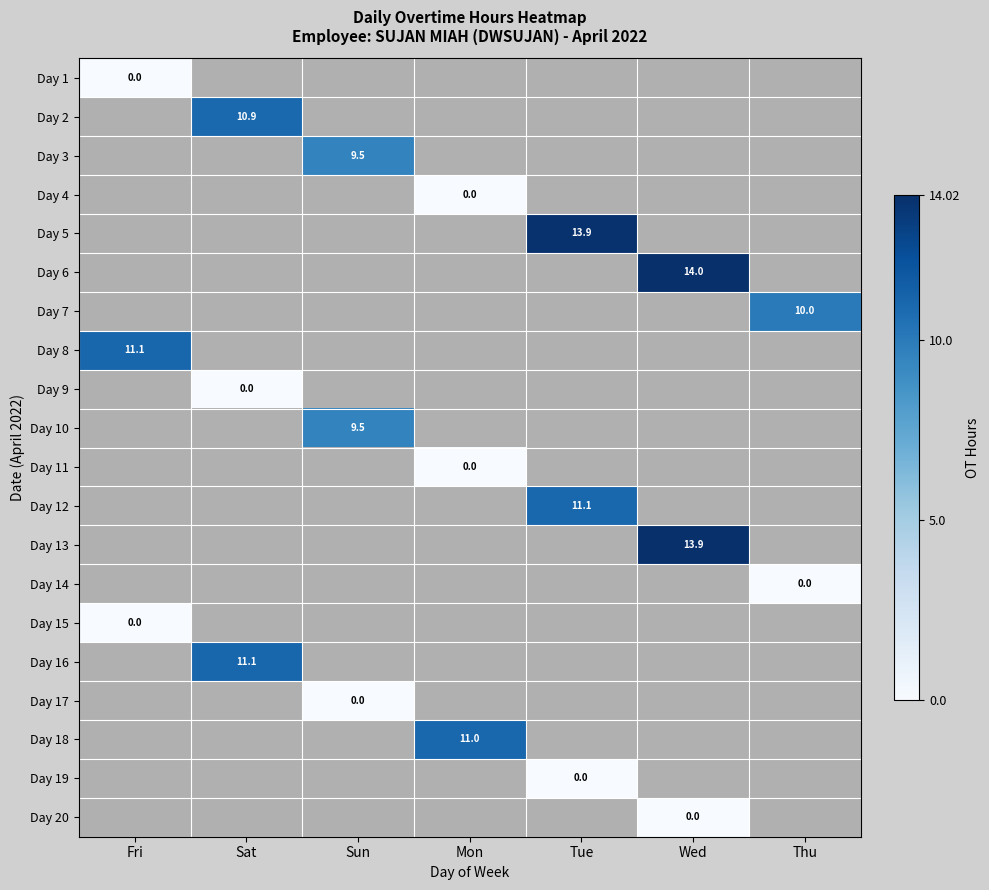

At which category does the chart reach its peak across all series?

Wed